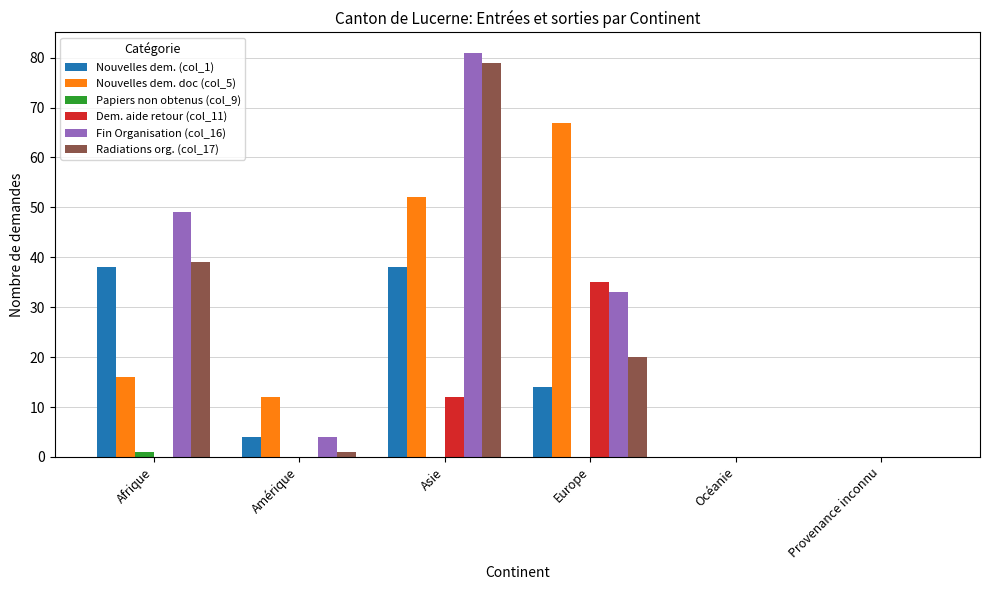

At which category is the sum across all series the highest?

Asie